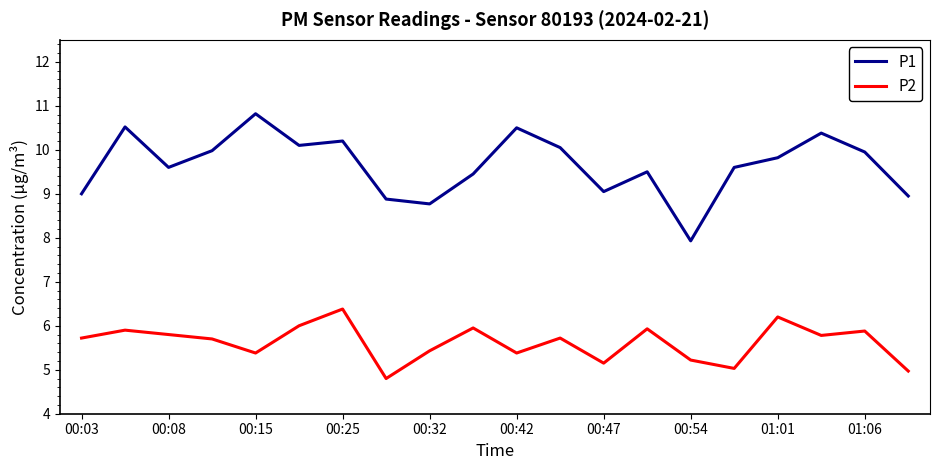

Which series has the largest total across all categories?

P1